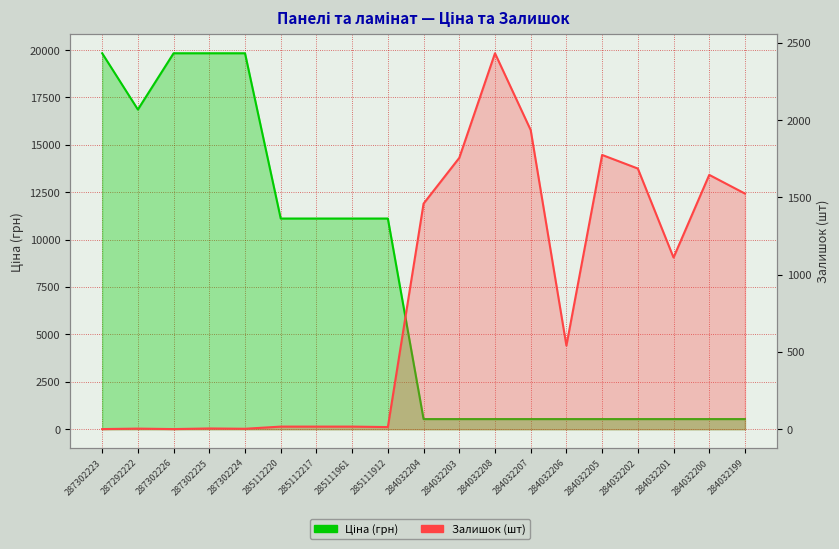

What is the greatest value displayed?

19831.1